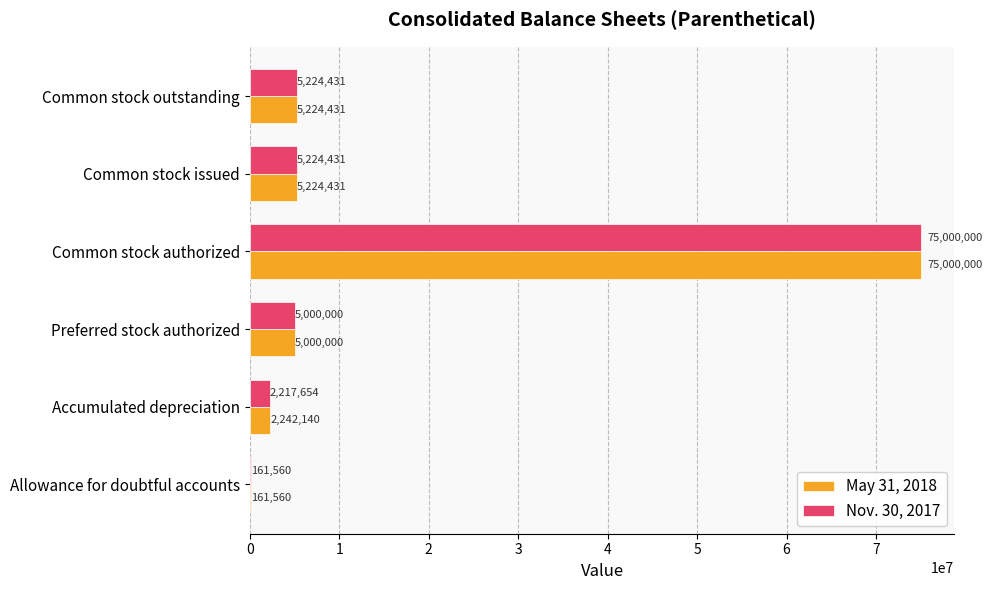

What is the sum of the Nov. 30, 2017 values at Preferred stock authorized and Common stock issued?

10224431